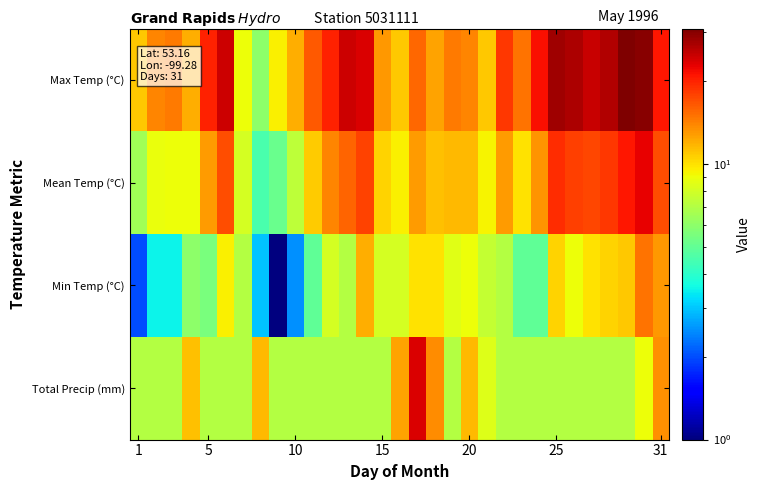

Reading left to right, list all the values displayed in this chart.

Max Temp (°C): 11.0	14.0	14.5	12.0	20.0	24.5	9.0	6.0	9.5	12.0	16.5	20.0	24.5	23.5	13.0	11.0	15.5	12.5	14.5	14.0	11.0	18.5	15.0	21.5	28.0	27.0	25.0	26.5	31.0	30.0	21.0
Mean Temp (°C): 6.5	8.8	9.0	9.0	12.8	17.0	8.0	4.5	5.2	7.3	10.8	14.0	15.8	17.8	10.5	9.5	12.8	11.3	11.5	11.5	9.3	12.8	10.0	13.3	19.3	18.0	17.5	18.5	21.0	22.5	17.0
Min Temp (°C): 2.0	3.5	3.5	6.0	5.5	9.5	7.0	3.0	1.0	2.5	5.0	8.0	7.0	12.0	8.0	8.0	10.0	10.0	8.5	9.0	7.5	7.0	5.0	5.0	10.5	9.0	10.0	10.5	11.0	15.0	13.0
Total Precip (mm): 7.0	7.0	7.0	11.3	7.0	7.0	7.0	11.5	7.0	7.0	7.0	7.0	7.0	7.0	7.0	12.6	23.6	13.6	7.0	11.6	8.4	7.0	7.0	7.0	7.0	7.0	7.0	7.0	7.0	9.0	13.4